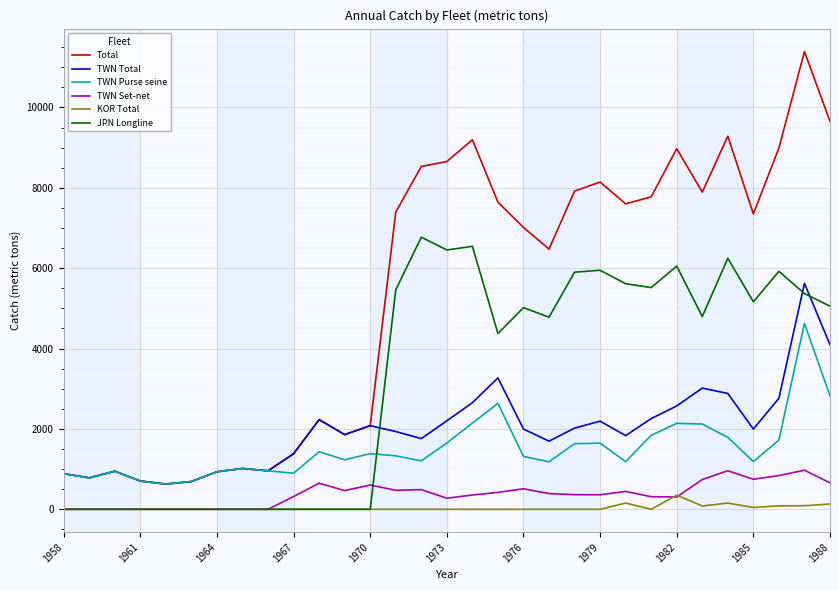

Which series has the widest spread of values?

Total